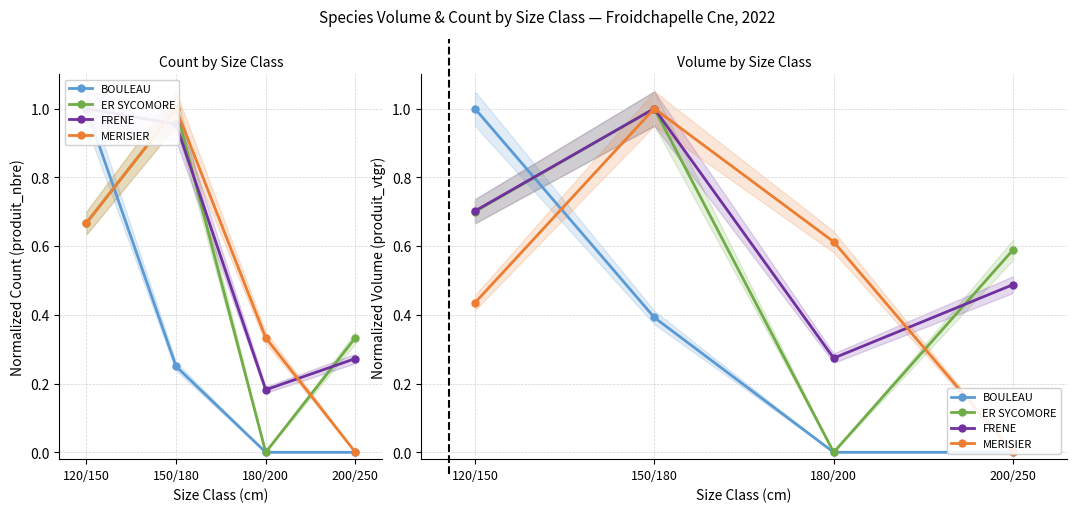

What is the label of the 1st point from the right?

200/250